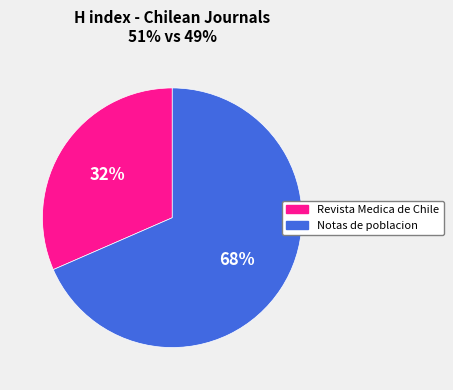

To the nearest percent, what is the combined percentage of Notas de poblacion and Revista Medica de Chile?

100%